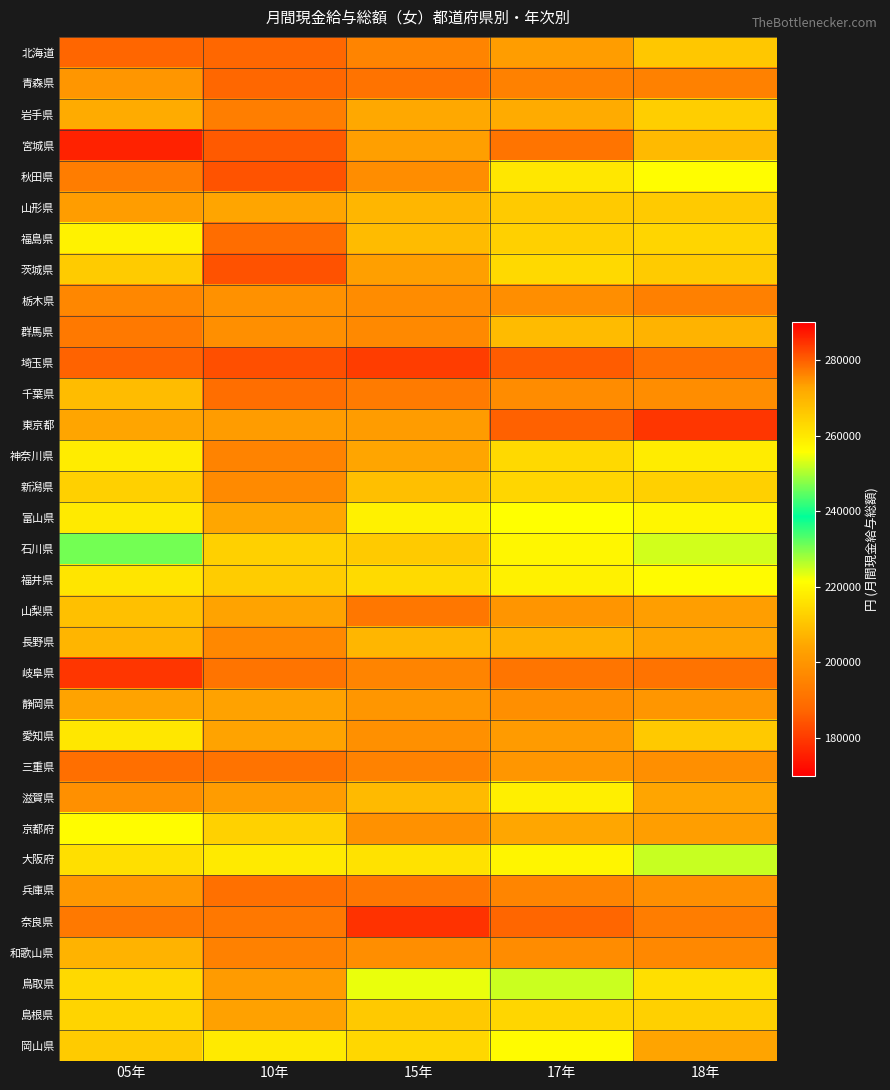

Rank the series at 10年 from lowest to highest value.

埼玉県, 茨城県, 秋田県, 宮城県, 北海道, 青森県, 福島県, 千葉県, 兵庫県, 三重県, 岐阜県, 奈良県, 岩手県, 和歌山県, 神奈川県, 長野県, 新潟県, 群馬県, 栃木県, 鳥取県, 滋賀県, 島根県, 静岡県, 愛知県, 山梨県, 山形県, 富山県, 福井県, 石川県, 京都府, 大阪府, 岡山県, 東京都